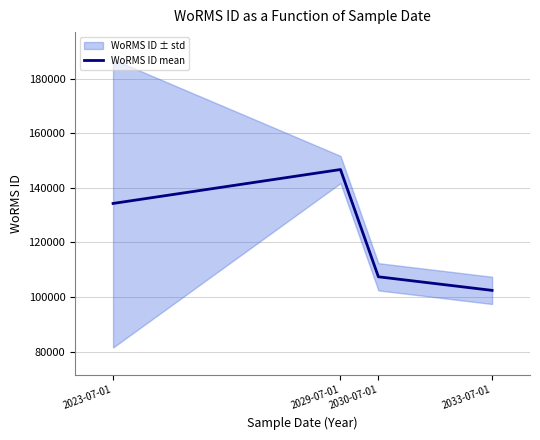

The chart shows a value of 41871.7 at 2030-07-01. True or false?

False